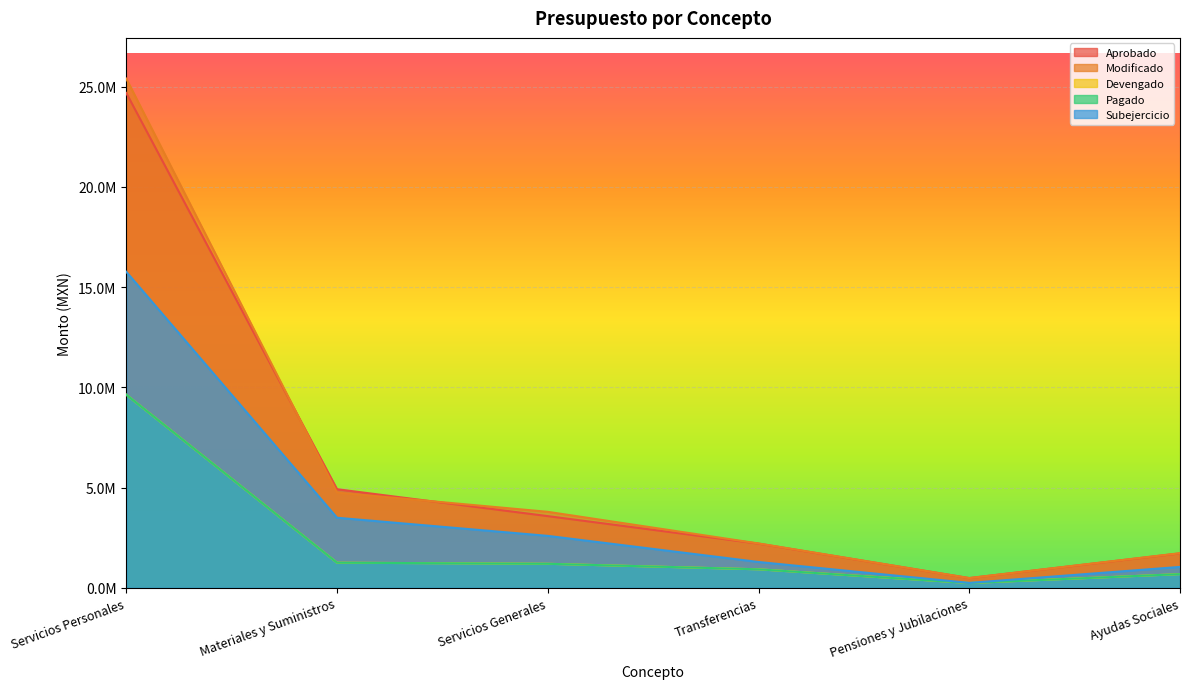

Reading left to right, extract all data points from this chart.

Aprobado: 24686528.5	4920508.5	3576618.4	2205548.8	486320.3	1719228.4
Modificado: 25401701.8	4750306.5	3791237.4	2213468.8	486320.3	1727148.4
Devengado: 9635021.5	1253854.3	1199374.9	924185.5	240259.4	683926.2
Pagado: 9635021.5	1253854.3	1199374.8	924185.5	240259.4	683926.2
Subejercicio: 15766680.3	3496452.2	2591862.5	1289283.2	246061.0	1043222.3